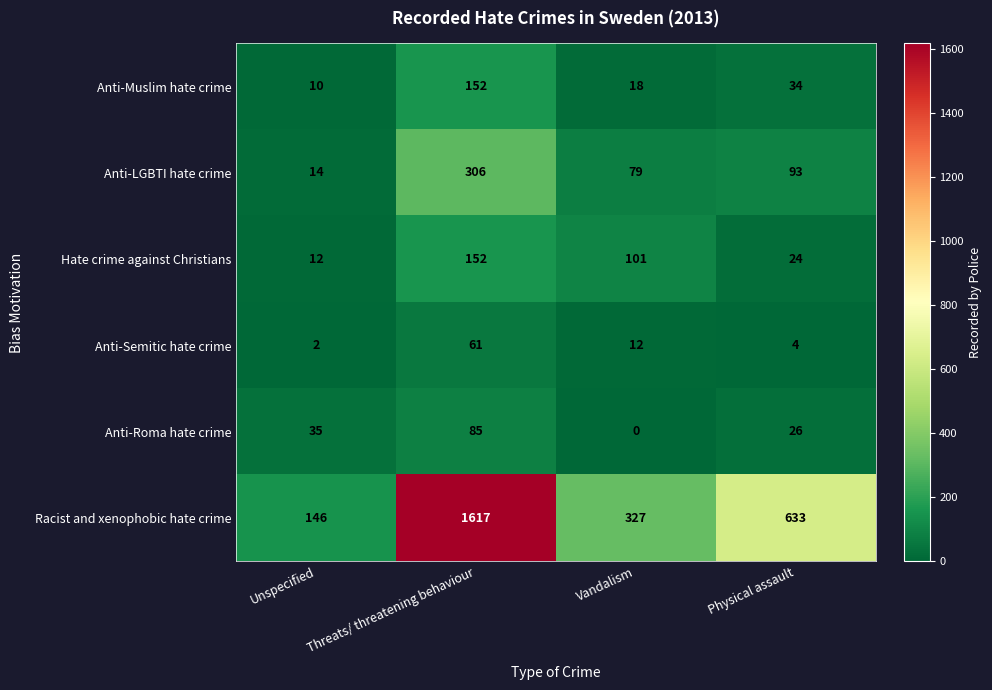

What is the greatest value displayed?

1617